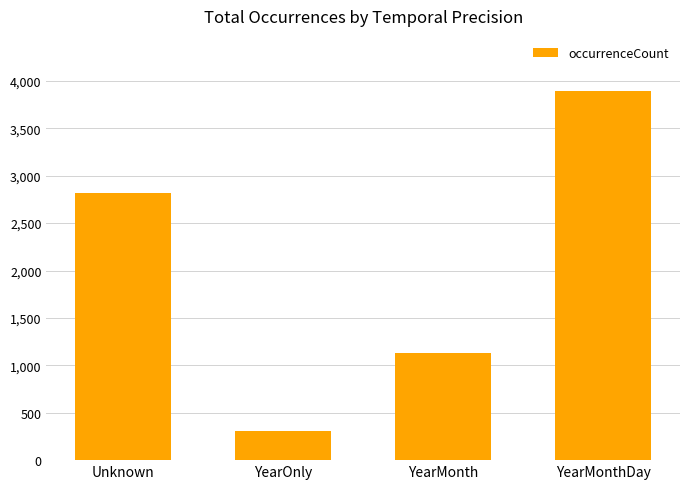

List the labels in order of value, largest first.

YearMonthDay, Unknown, YearMonth, YearOnly